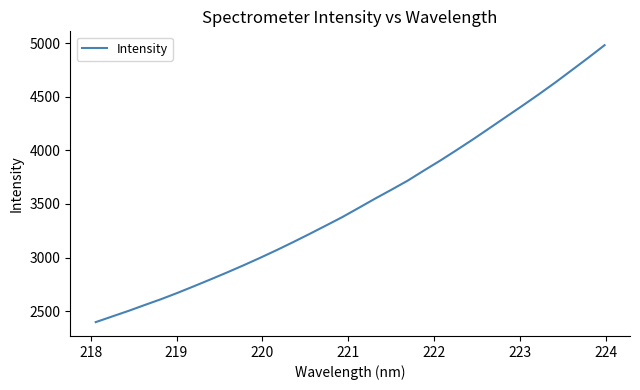

What is the minimum value shown in the chart?

2398.0